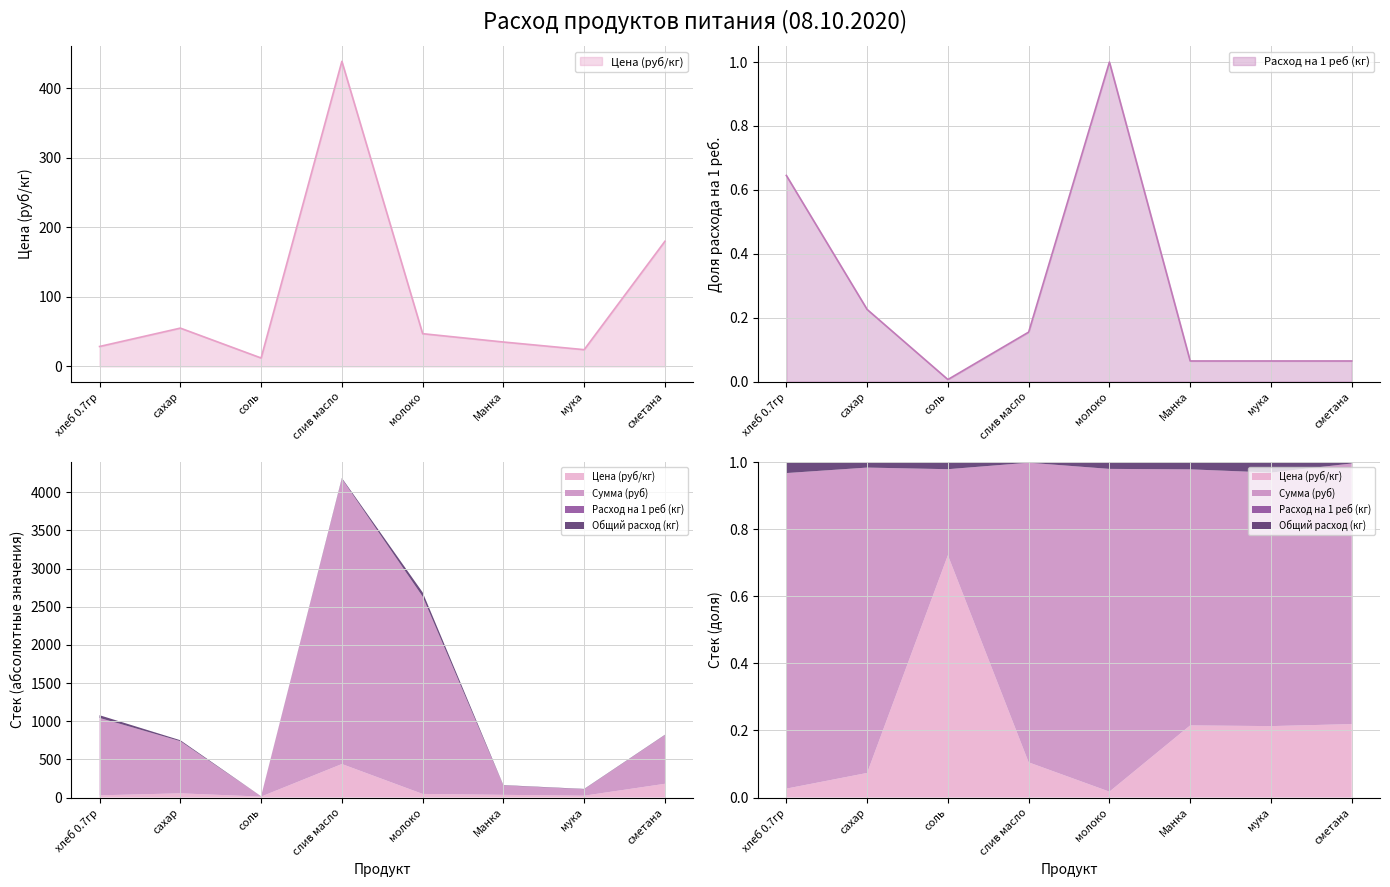

How many data points in Цена (руб/кг) are less than 47?

4